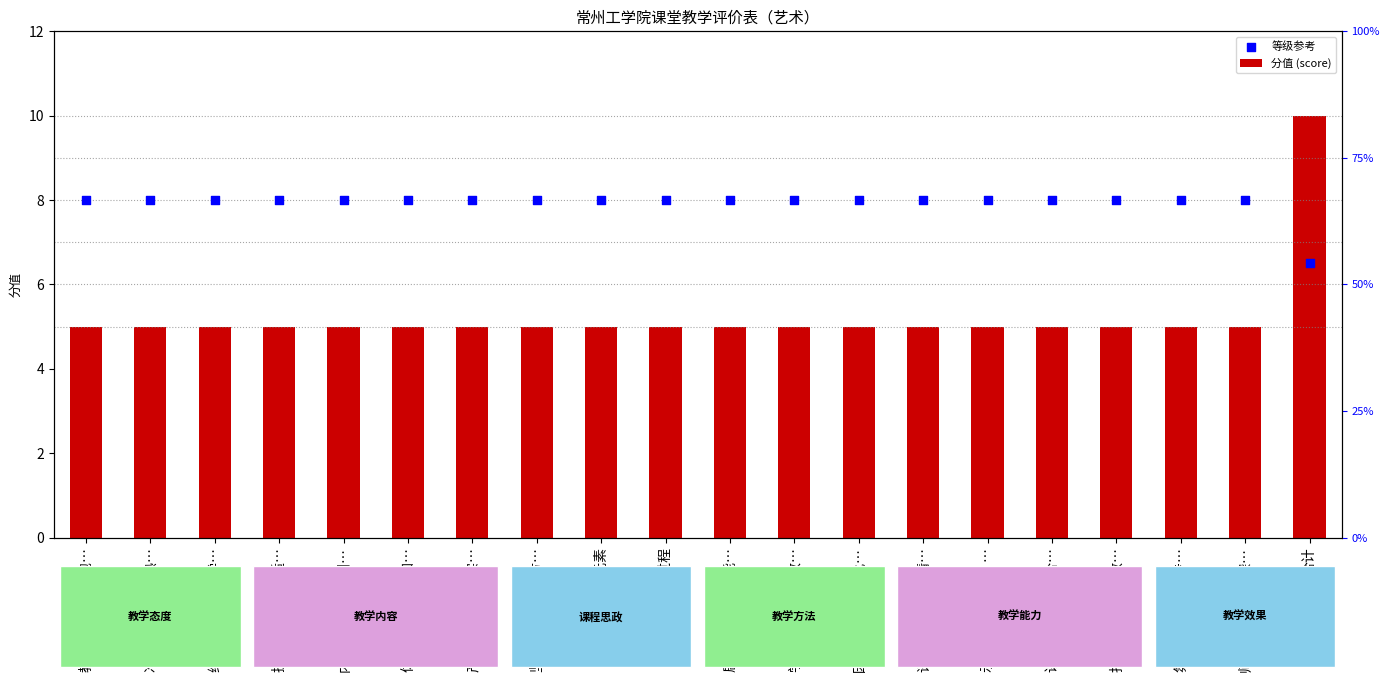

Which series has the largest Y range (max minus min)?

分值 (score)